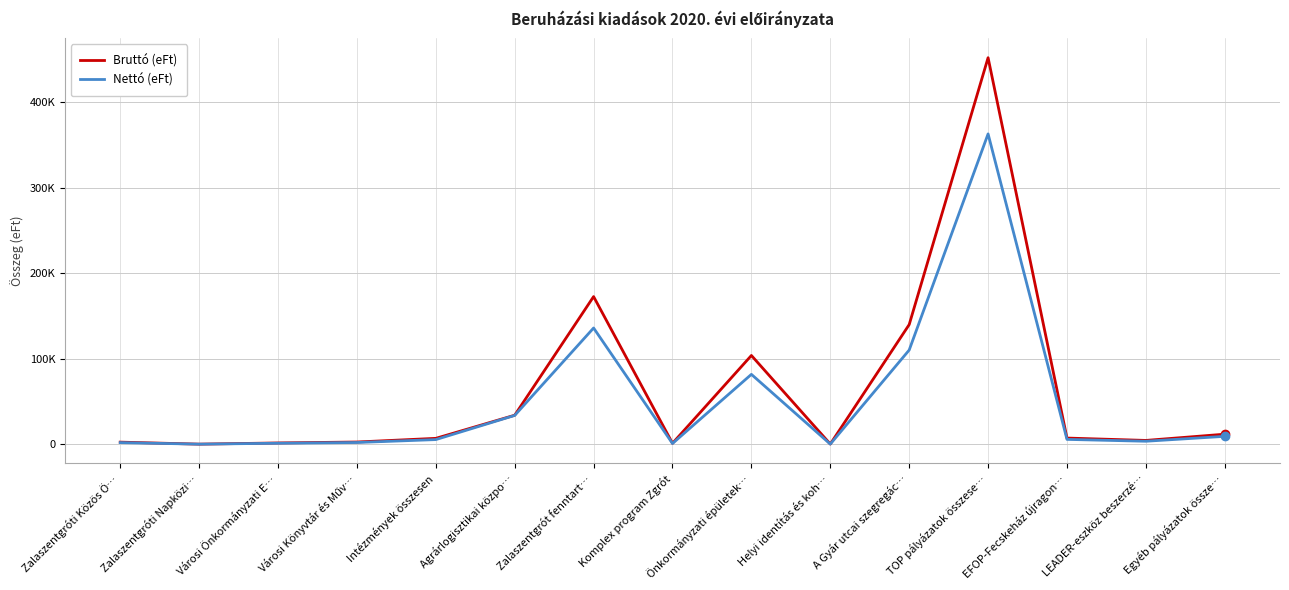

At which category is the sum across all series the highest?

TOP pályázatok összese…